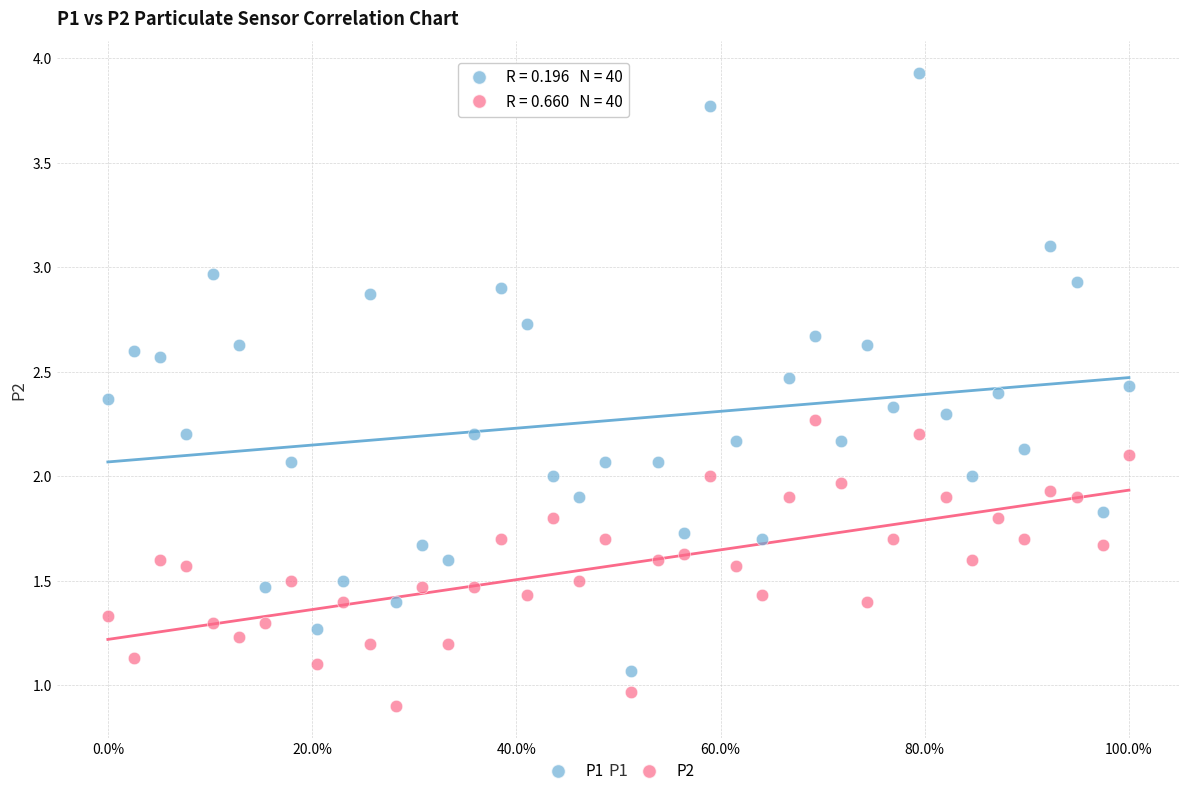

What is the X range (max minus min) for the scatter plot?

1.0